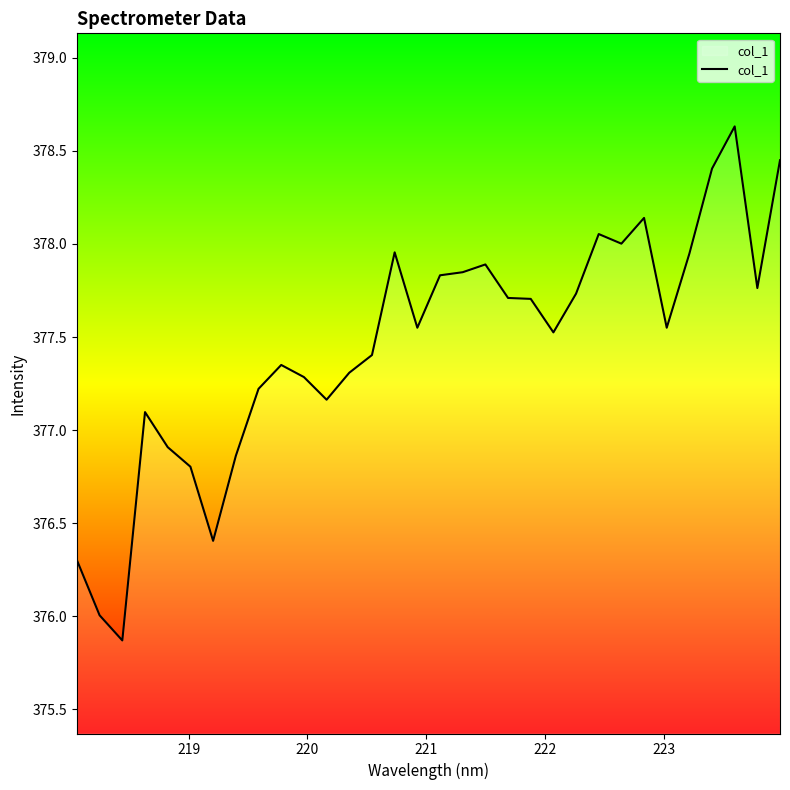

What is the difference between the maximum and minimum values?

2.8